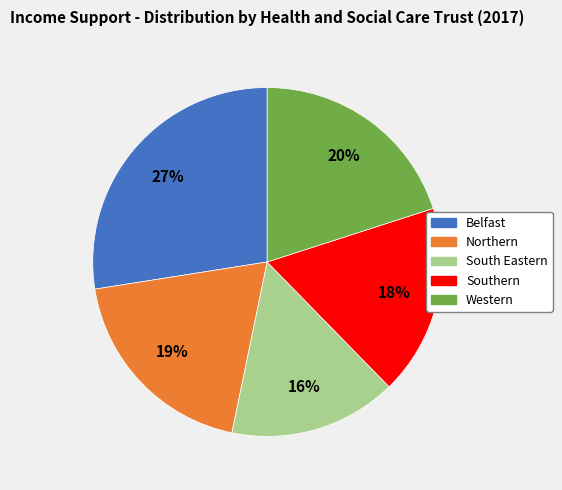

How many segments does this pie chart have?

5